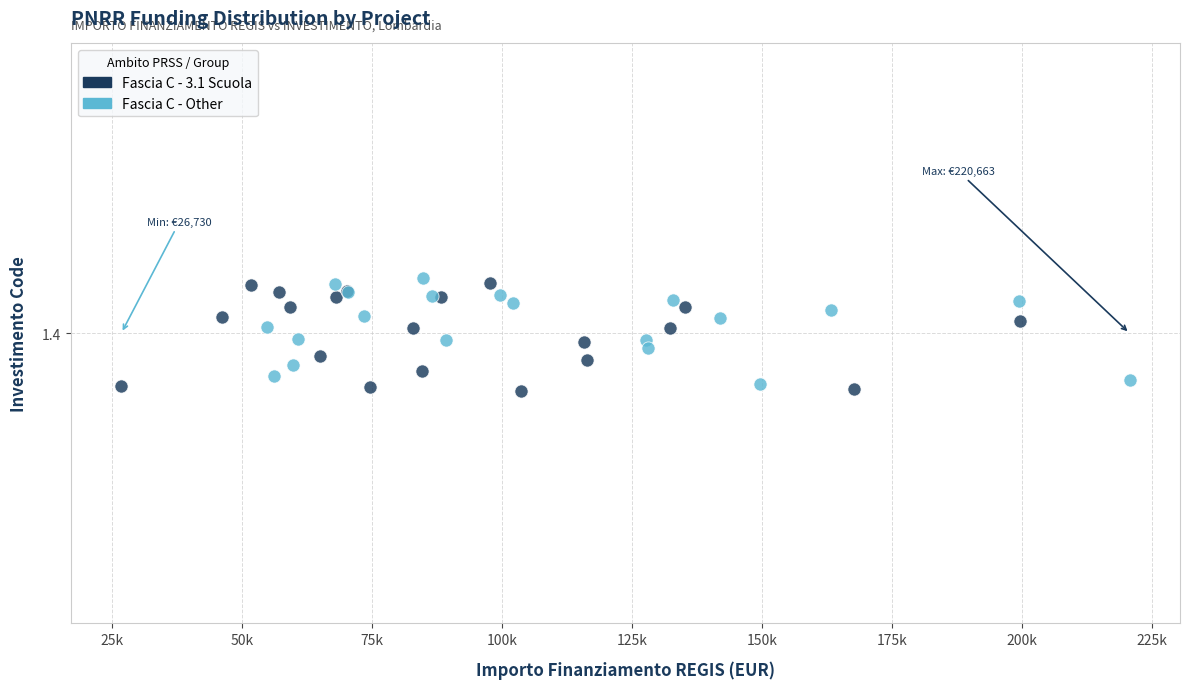

What are all the series names shown in the legend?

Fascia C - 3.1 Scuola, Fascia C - Other